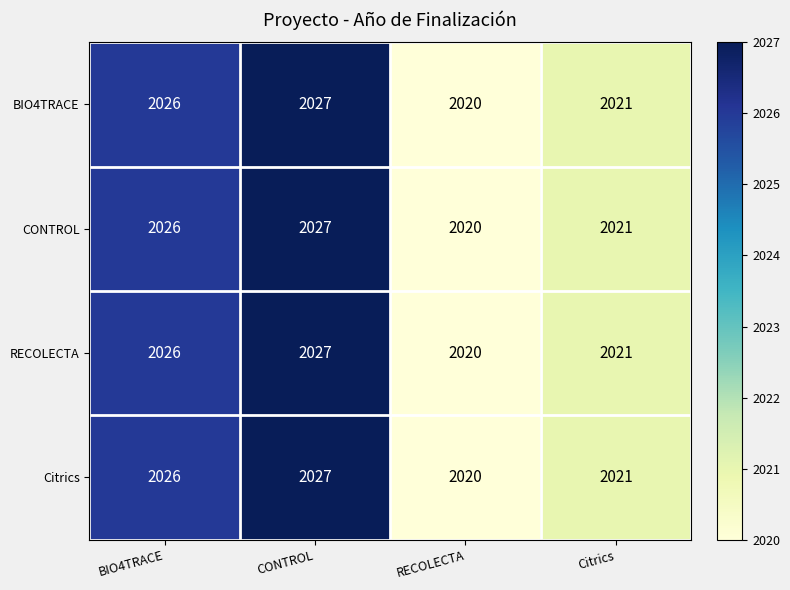

What is the difference between the second highest and minimum values in the RECOLECTA series?

6